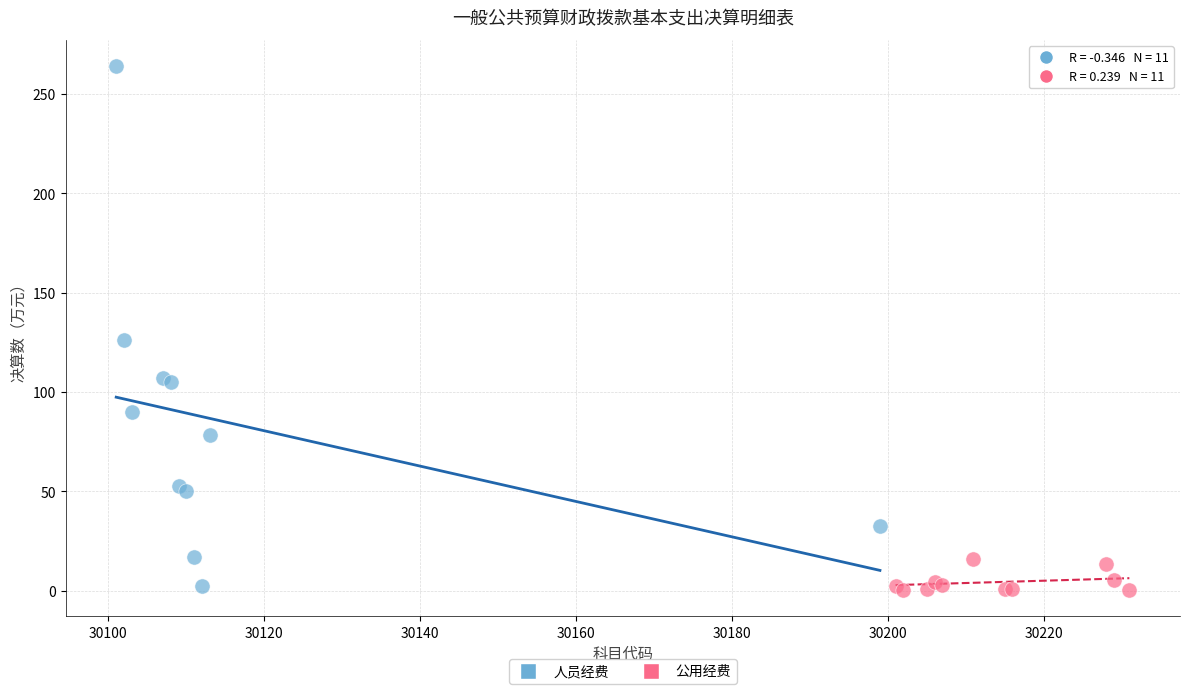

Which series has the widest spread of Y values?

人员经费